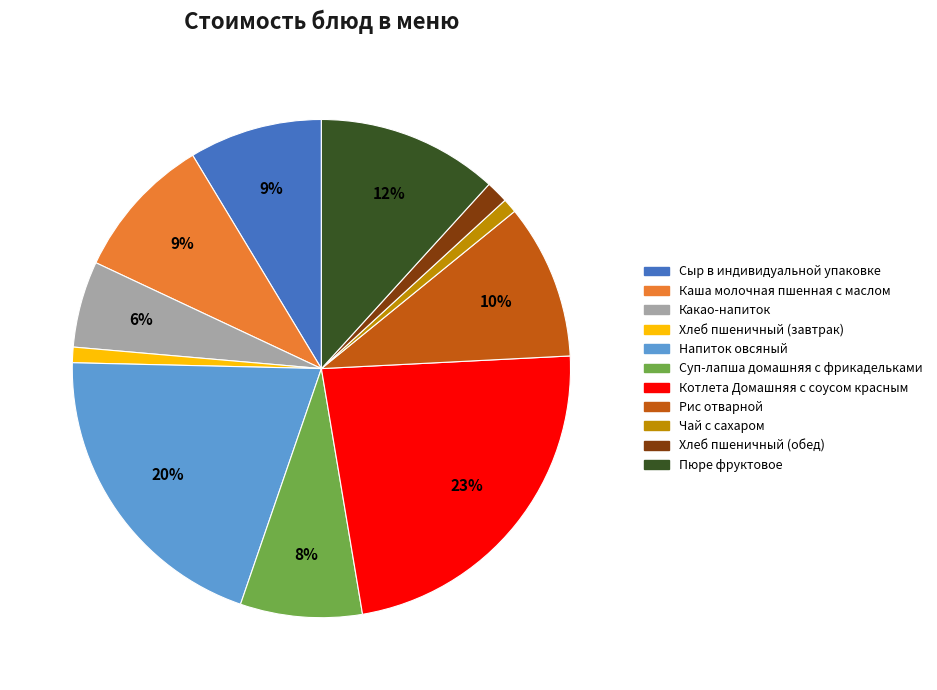

Between Сыр в индивидуальной упаковке and Хлеб пшеничный (обед), which is larger?

Сыр в индивидуальной упаковке